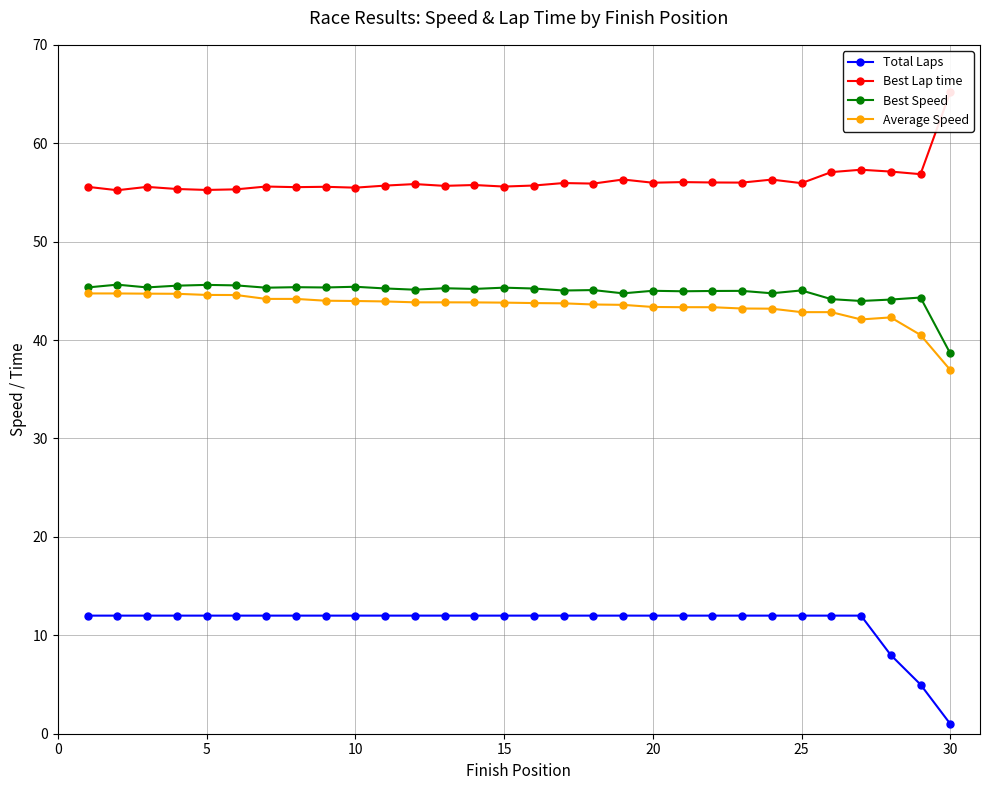

What is the minimum value shown in the chart?

1.0